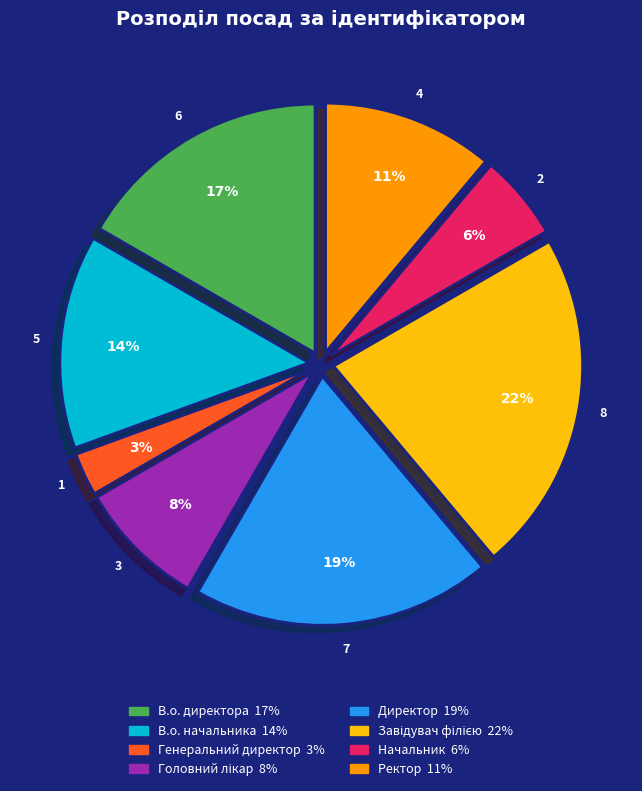

Do Начальник and В.о. директора together represent more than half of the pie?

No